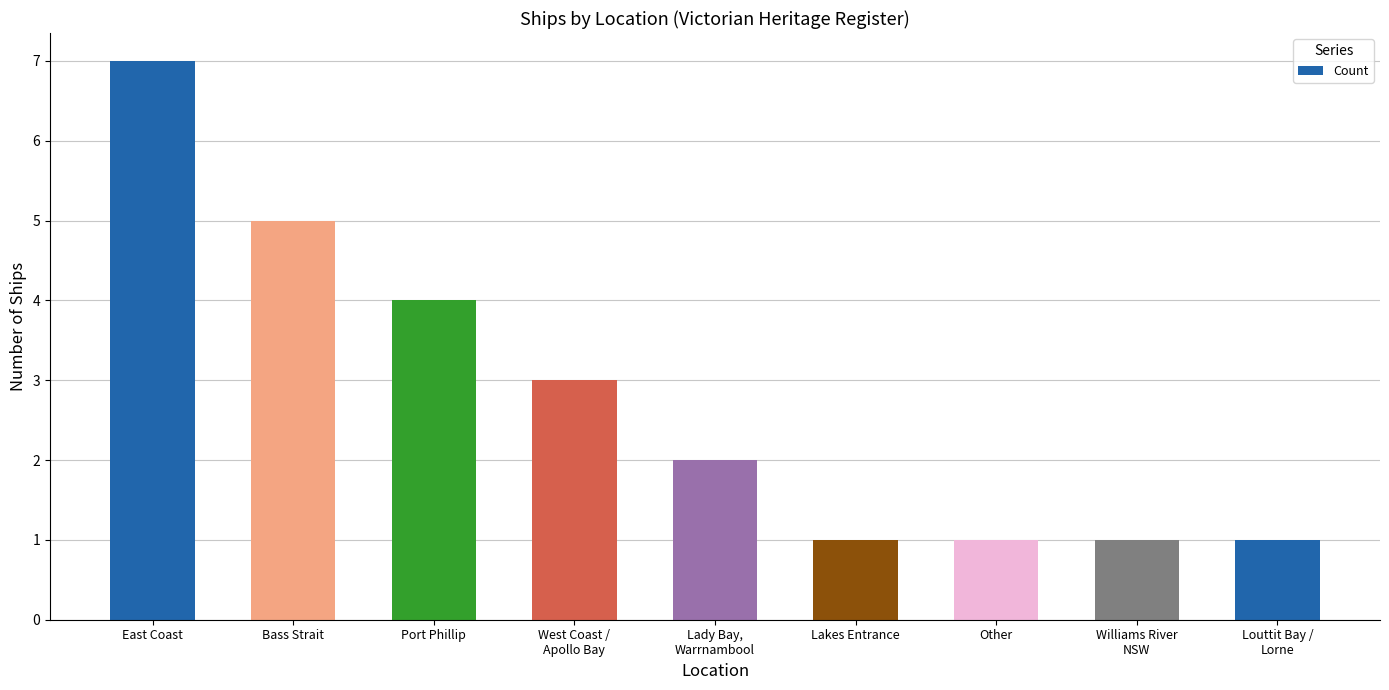

What is the sum of the values at West Coast /
Apollo Bay and Lakes Entrance?

4